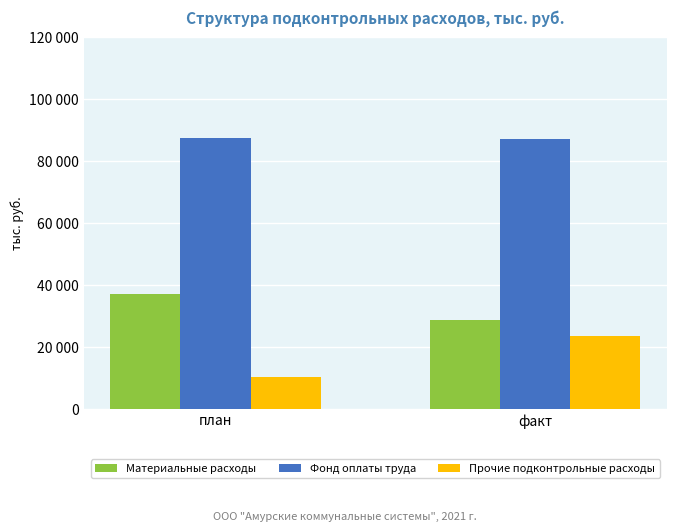

True or false: Фонд оплаты труда has a value of 87656.2 at план.

True